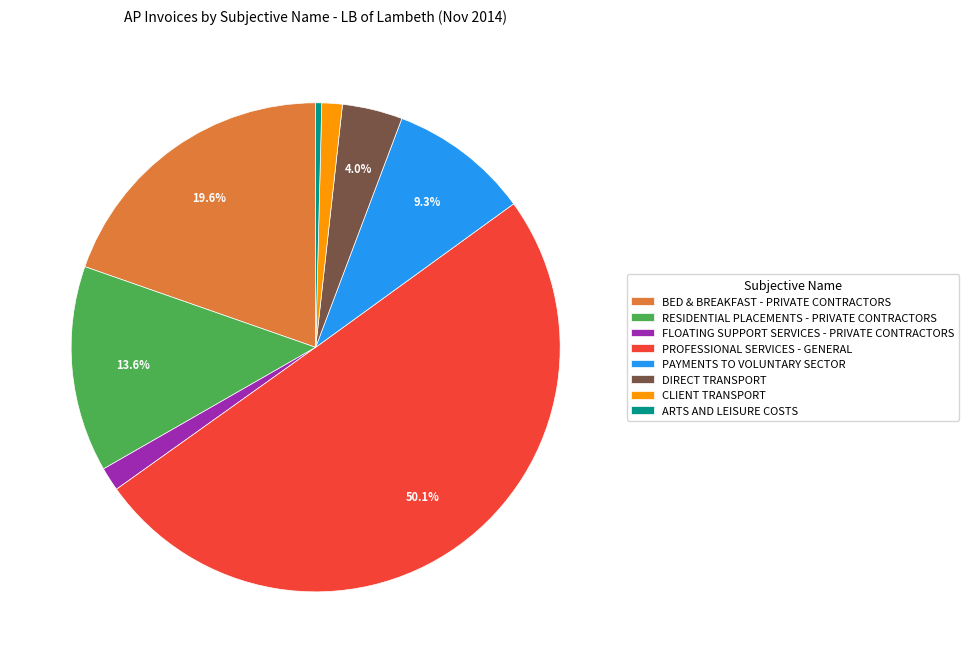

What portion of the pie excludes PROFESSIONAL SERVICES - GENERAL?

49.9%